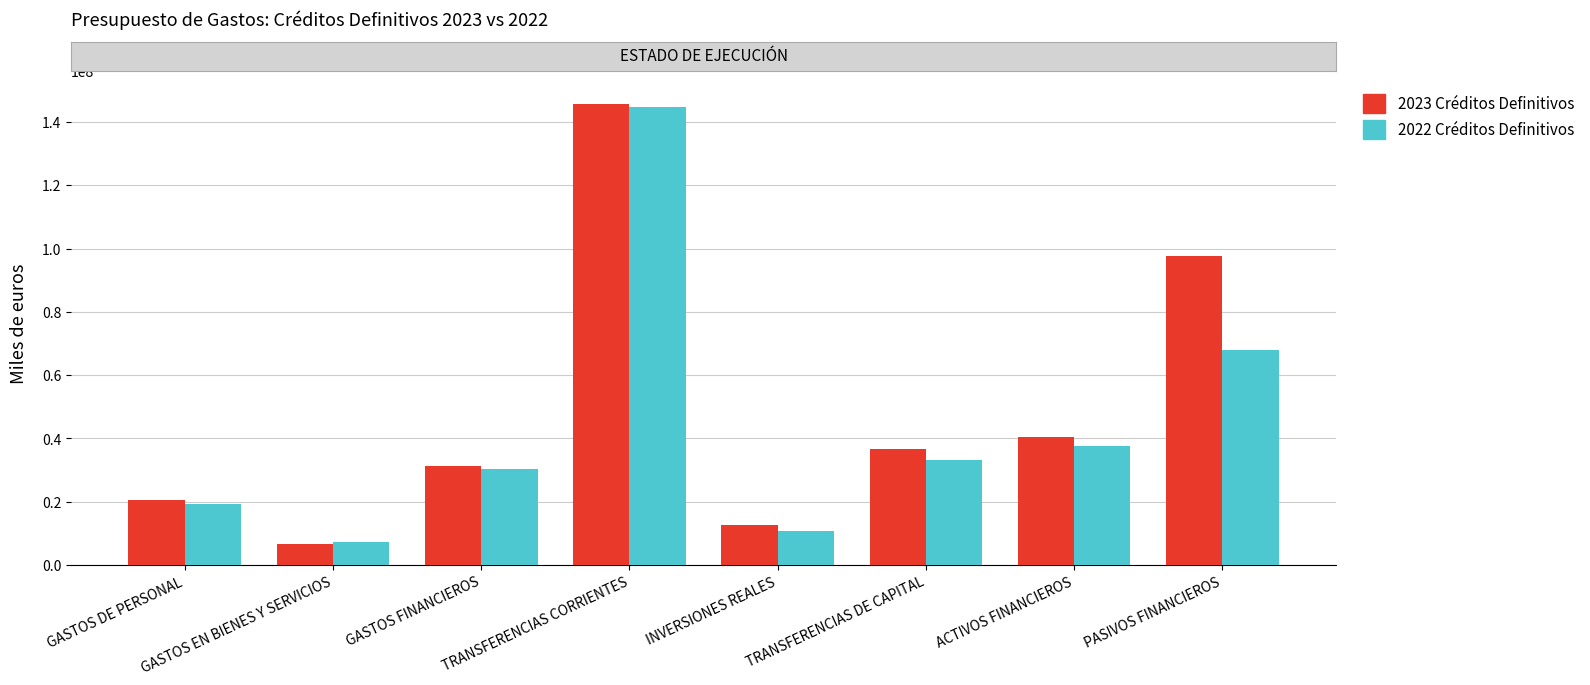

What is the lowest value of the 2023 Créditos Definitivos series?

6677812